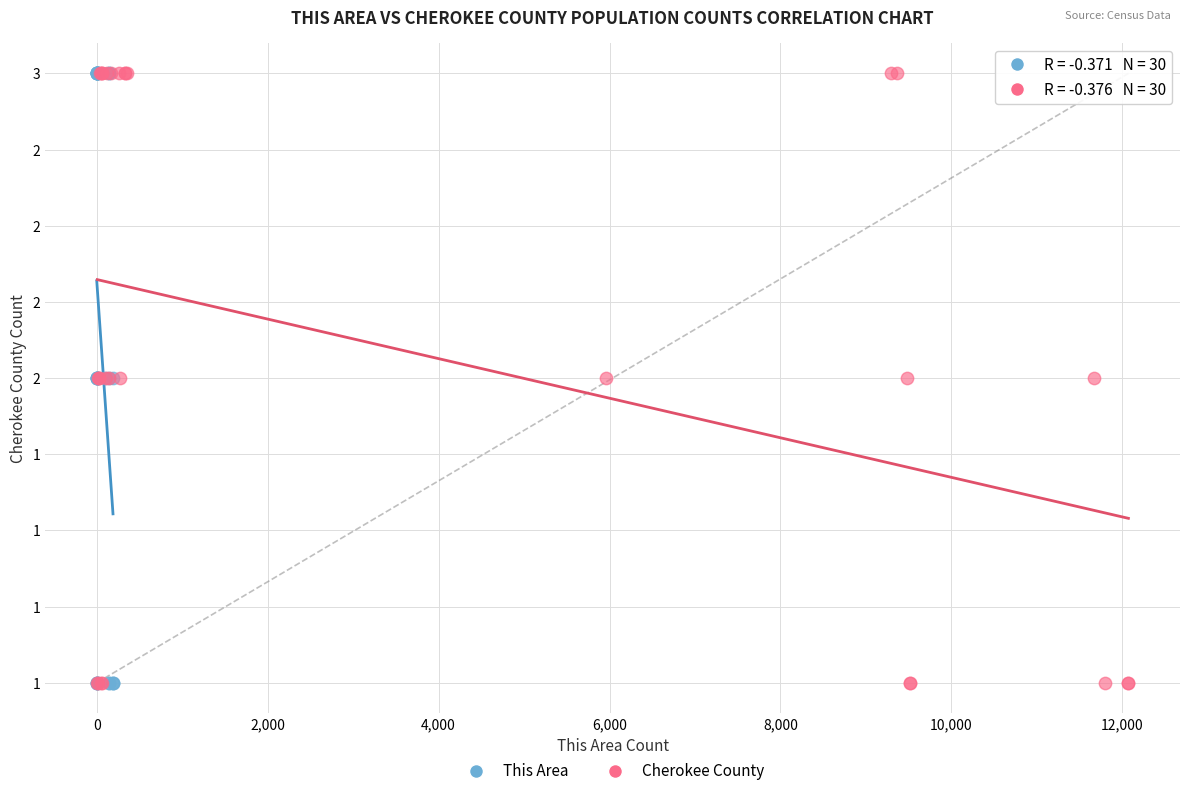

What are all the series names shown in the legend?

This Area, Cherokee County